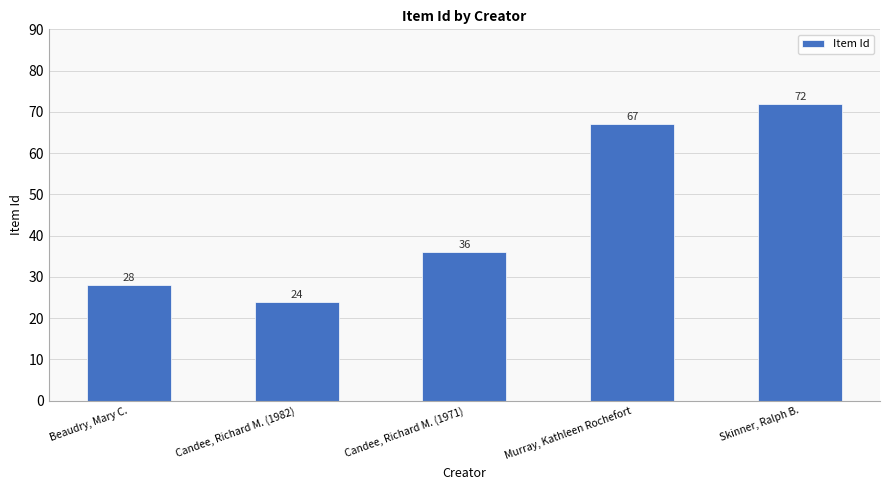

The chart shows a value of 6 at Candee, Richard M. (1982). True or false?

False